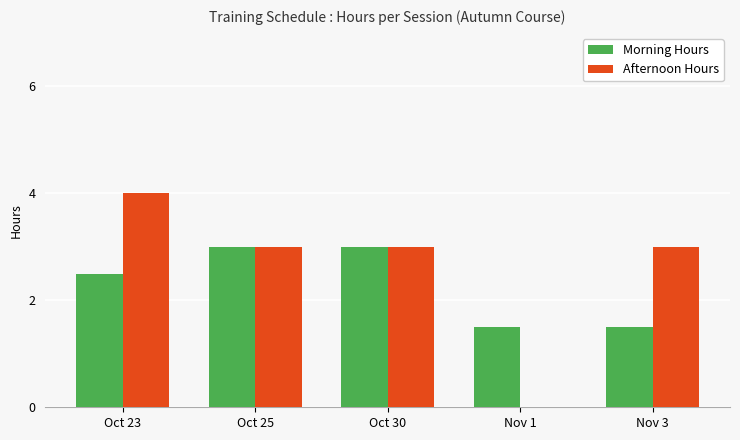

Read the Morning Hours value at Nov 3.

1.5